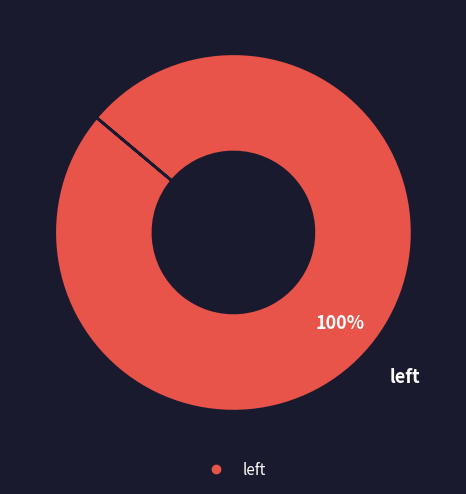

How many segments does this pie chart have?

1